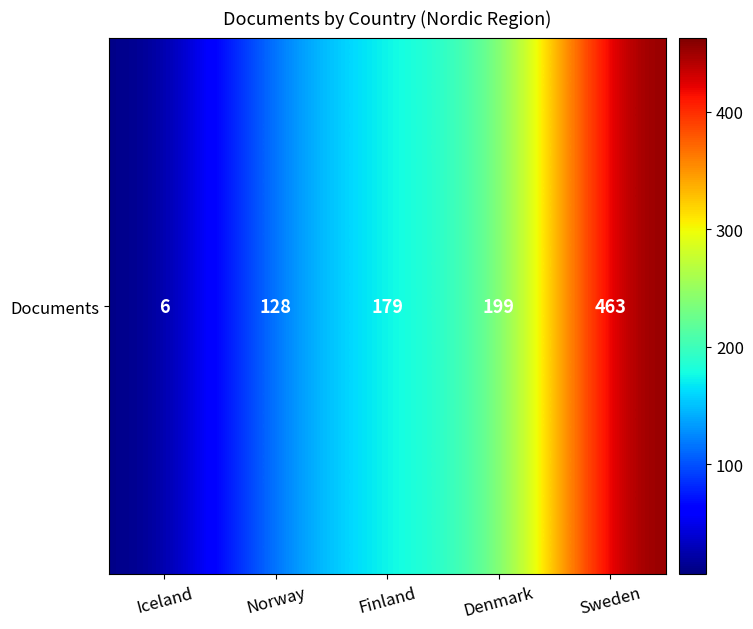

Rank the categories by value from highest to lowest.

Sweden, Denmark, Finland, Norway, Iceland